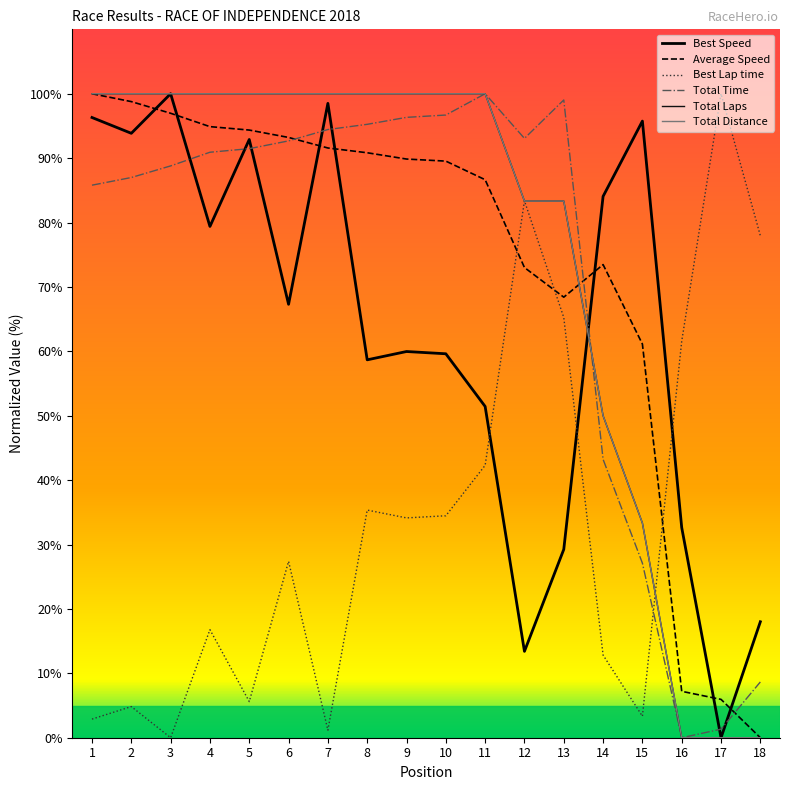

True or false: Total Distance has more than 2 interior local peaks.

False